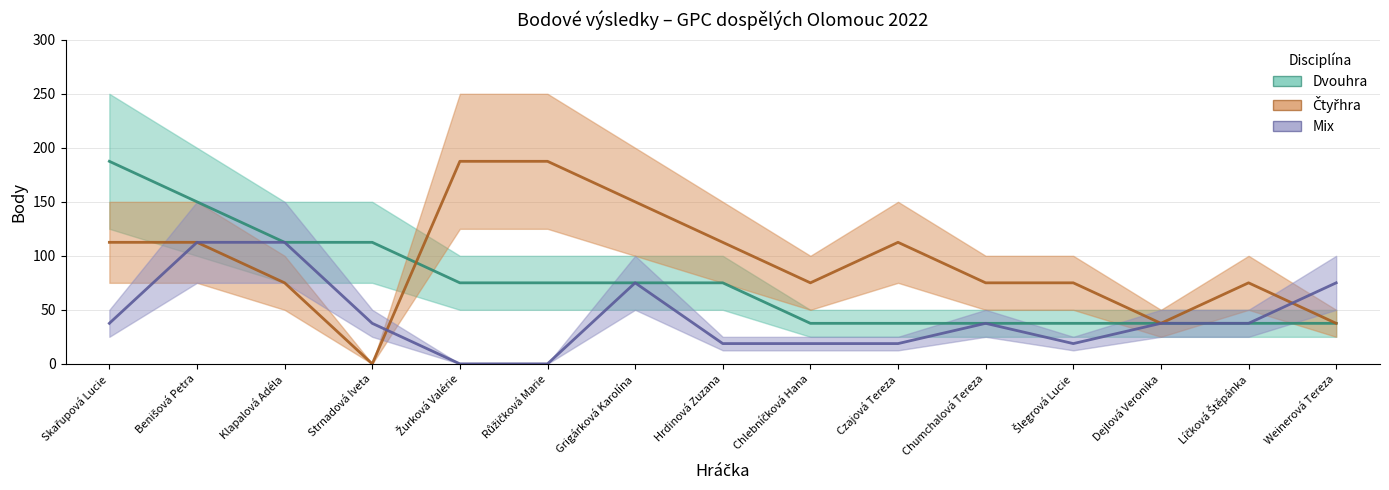

What is the sum of all Dvouhra values?

1125.0